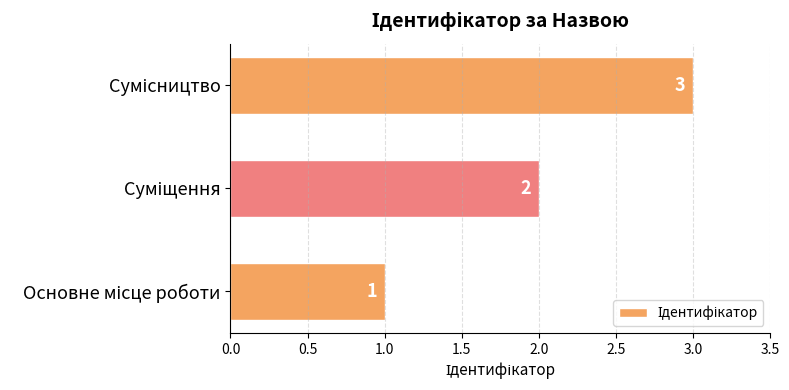

Are the bars horizontal?

Yes